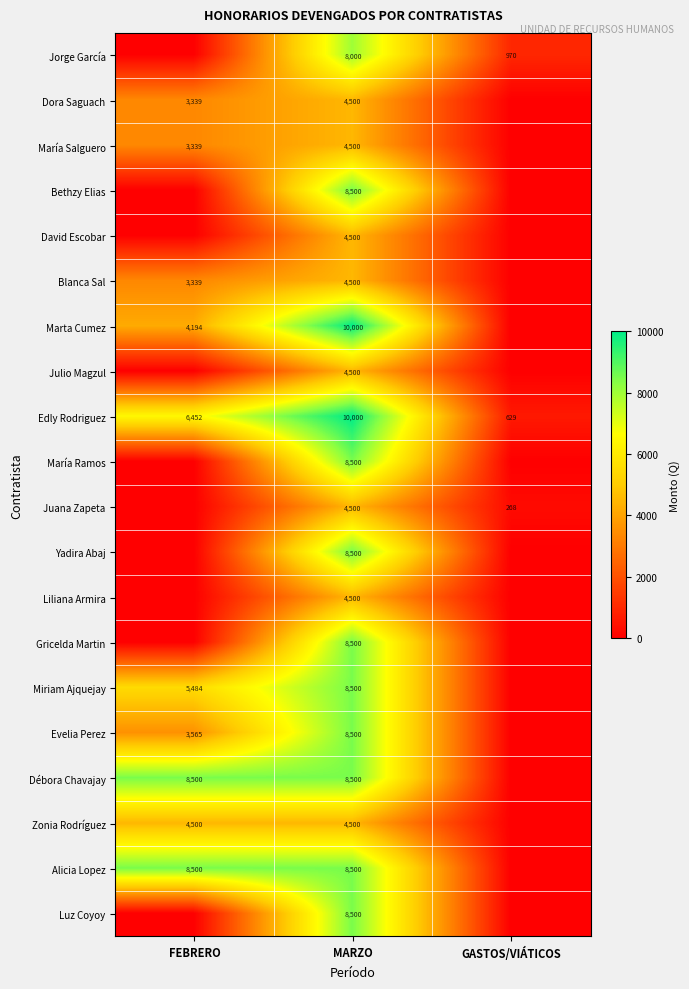

What is the sum of the Zonia Rodríguez values at FEBRERO and MARZO?

9000